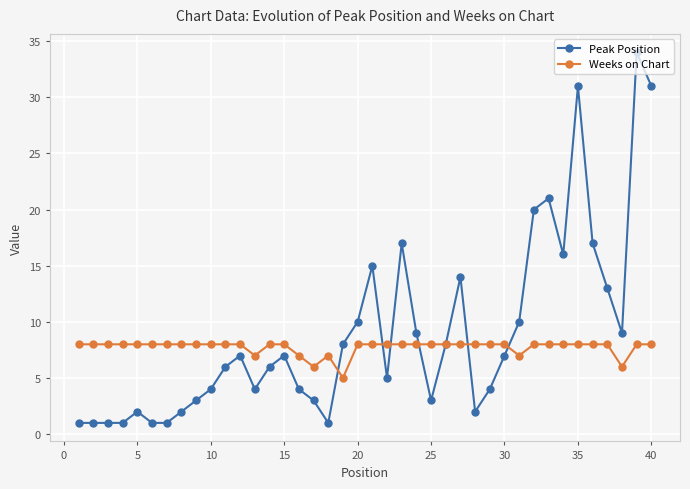

True or false: Weeks on Chart and Peak Position intersect in this chart.

True